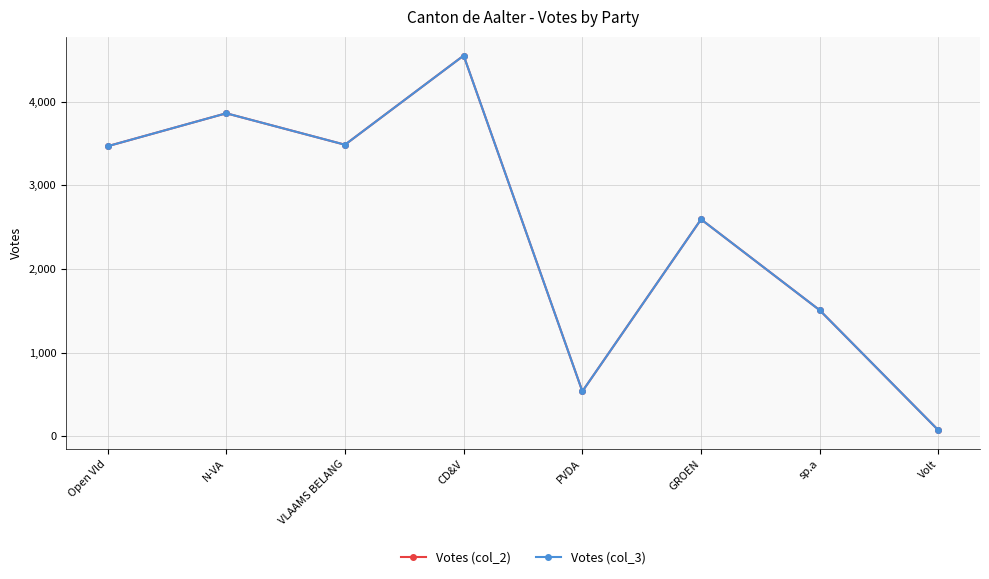

Does the chart have visible grid lines?

Yes